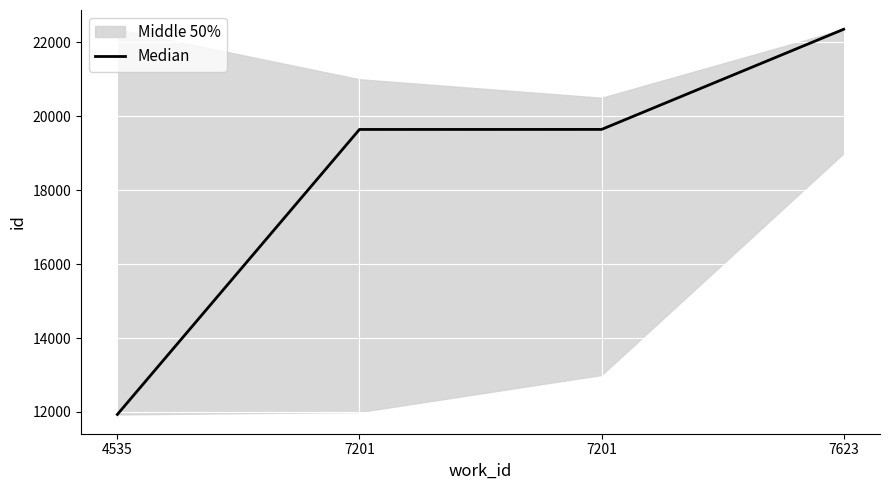

How many lines are shown in the chart?

1